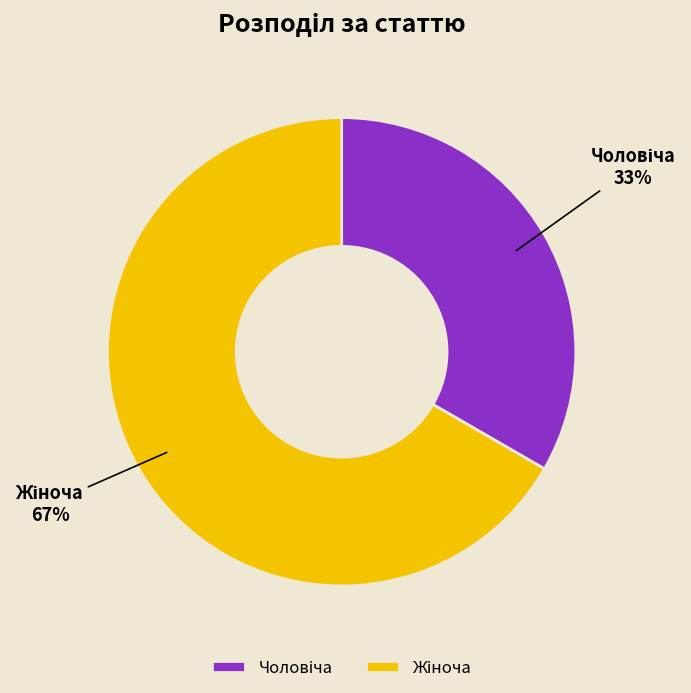

Is there a majority slice in this chart?

Yes